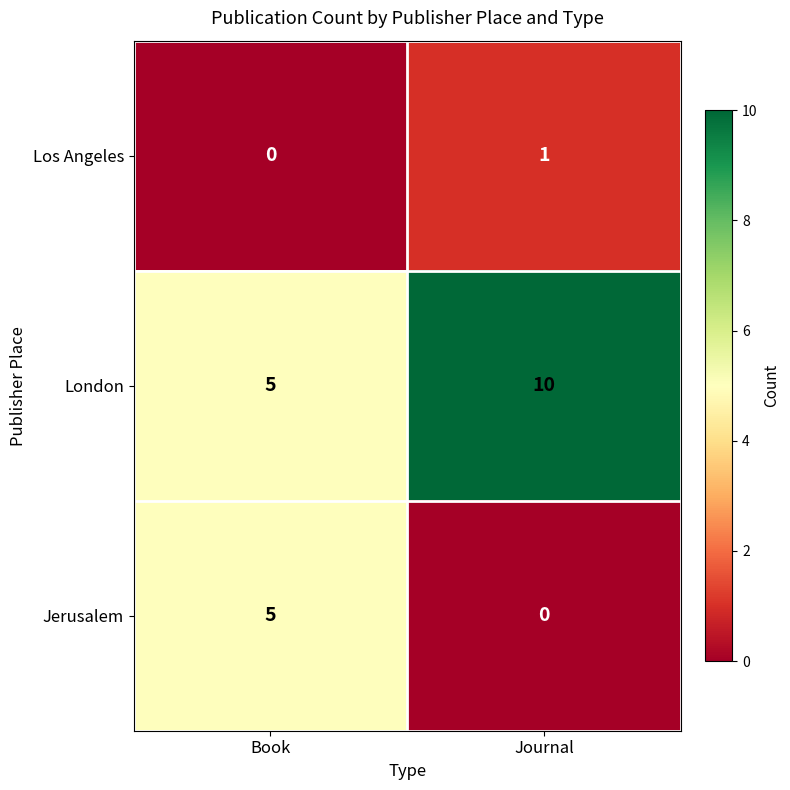

Where is London nearest to the value 7?

Book